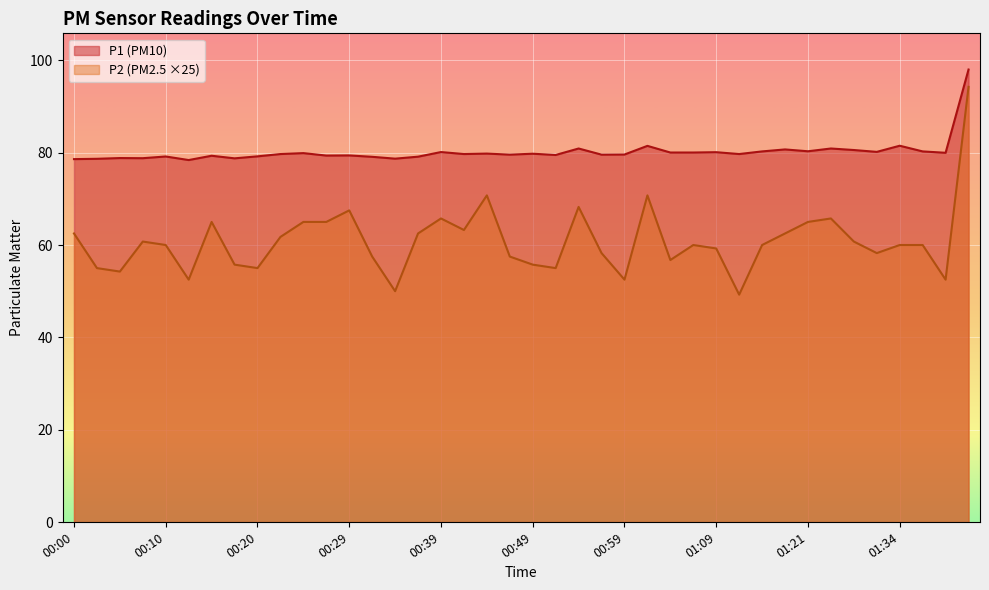

What is the average value of the P1 series?

80.2